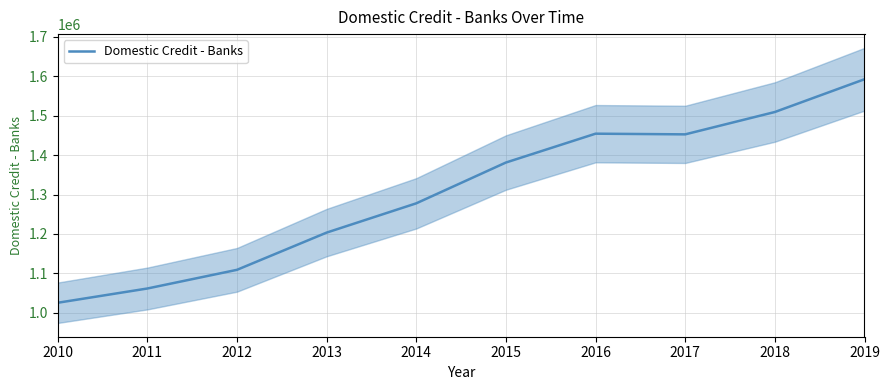

Reading left to right, transcribe all the data shown in this chart.

2010=1025228	2011=1061424	2012=1108824	2013=1203317	2014=1277620	2015=1381181	2016=1454414	2017=1452696	2018=1509437	2019=1592609